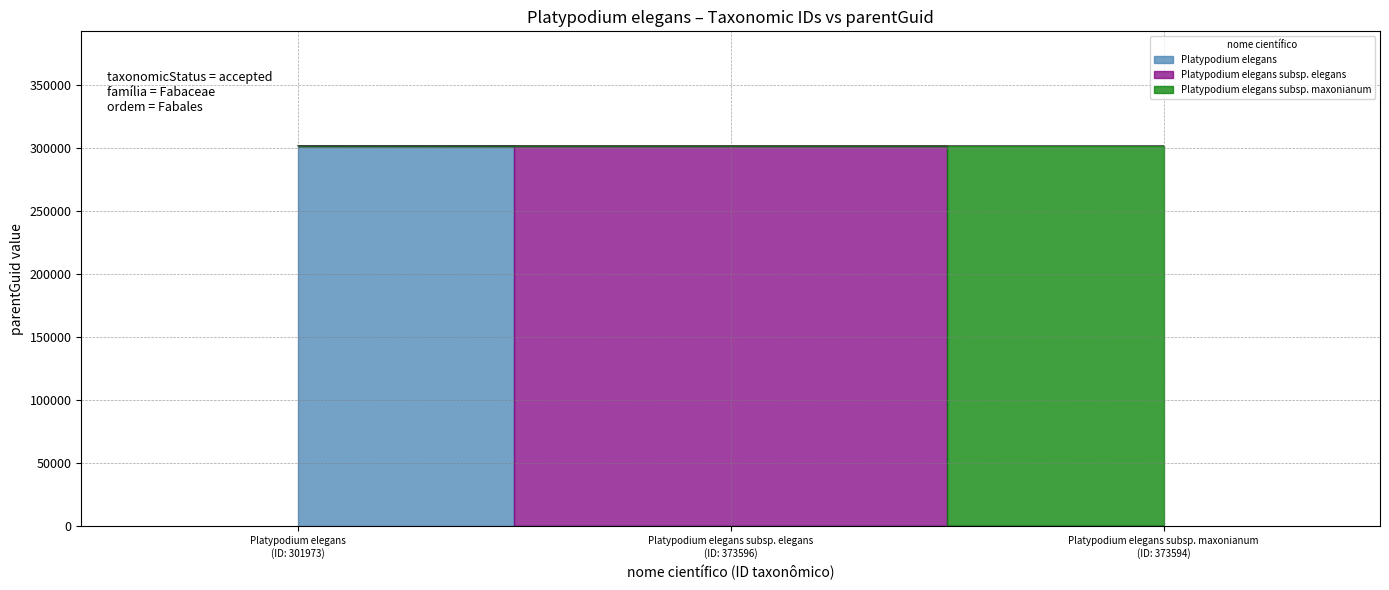

What is the value of the 1st point from the left?

301968